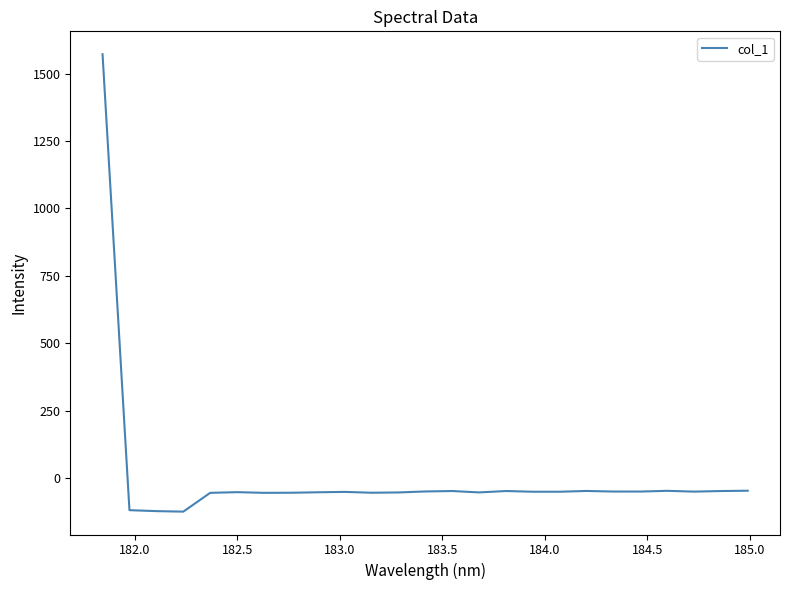

What is the difference between the maximum and minimum values?

1697.0